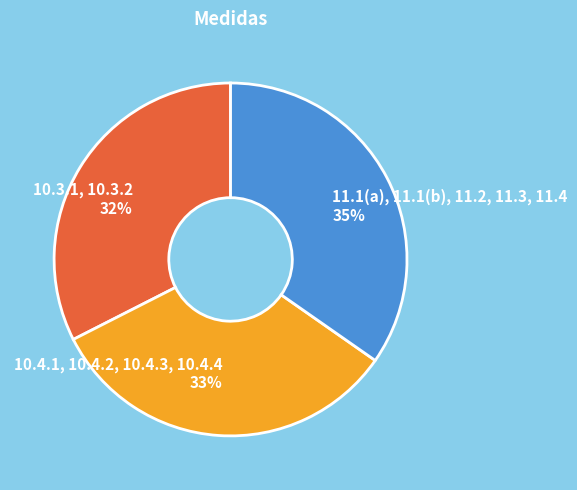

Do 10.3.1, 10.3.2 and 11.1(a), 11.1(b), 11.2, 11.3, 11.4 together represent more than half of the pie?

Yes